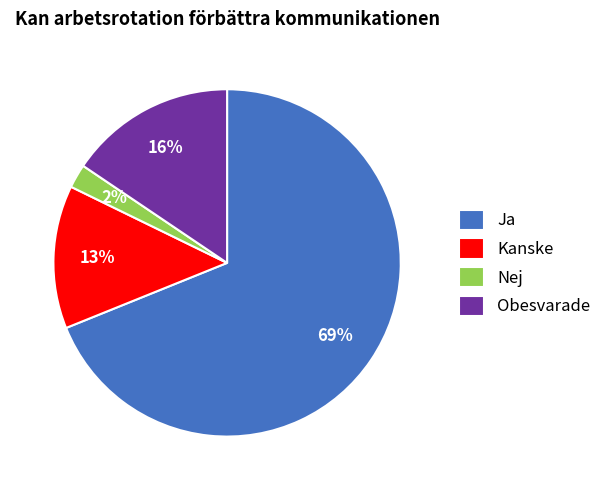

Between Ja and Obesvarade, which is larger?

Ja